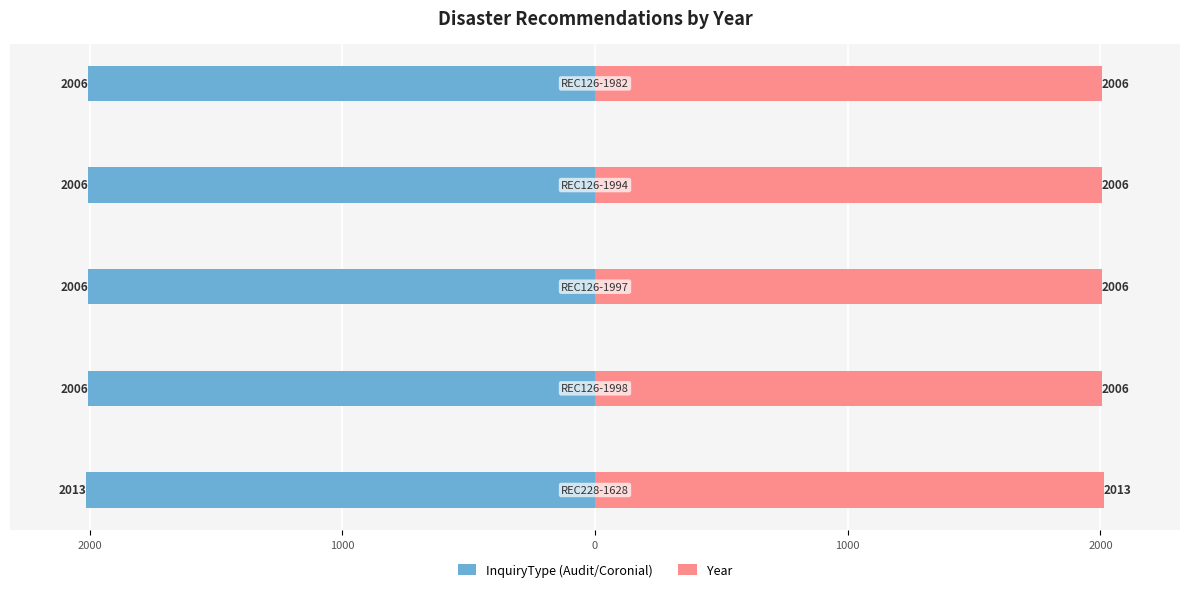

At how many categories does at least one series exceed 119?

5